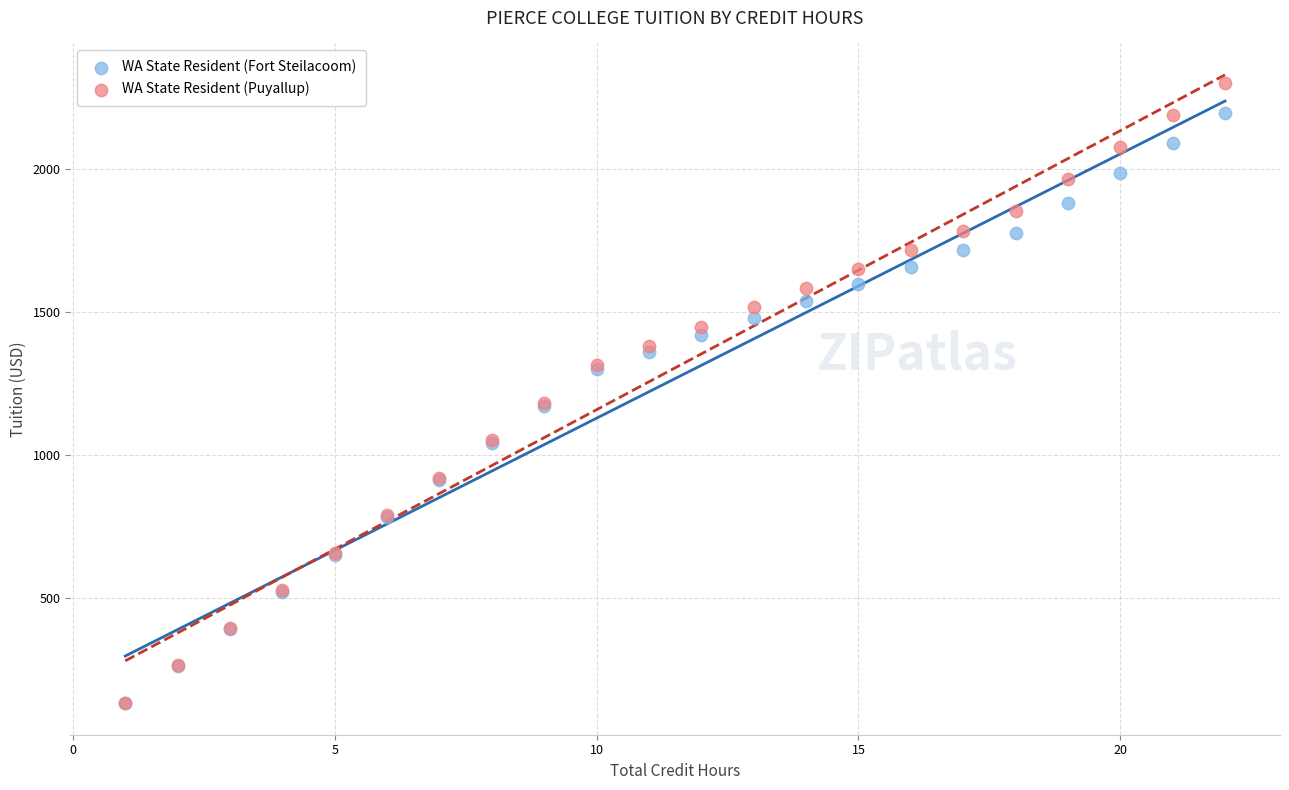

Which series reaches the maximum Y coordinate?

WA State Resident (Puyallup)